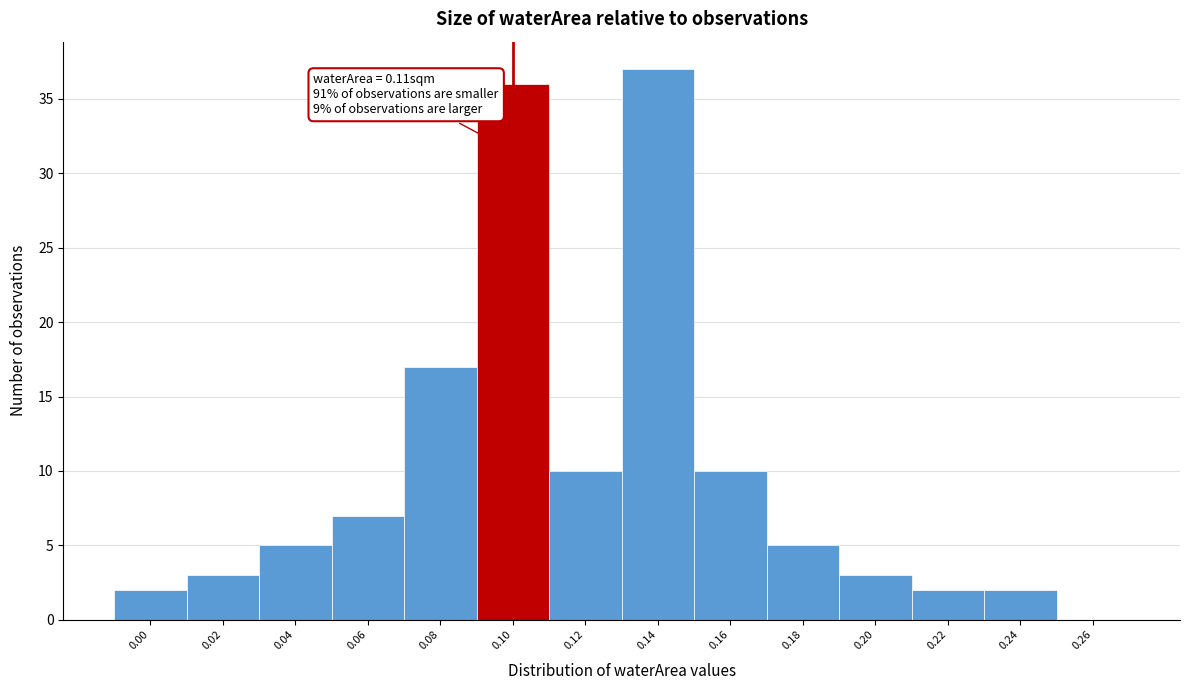

Reading left to right, transcribe all the data shown in this chart.

0.00=2	0.02=3	0.04=5	0.06=7	0.08=17	0.10=36	0.12=10	0.14=37	0.16=10	0.18=5	0.20=3	0.22=2	0.24=2	0.26=0